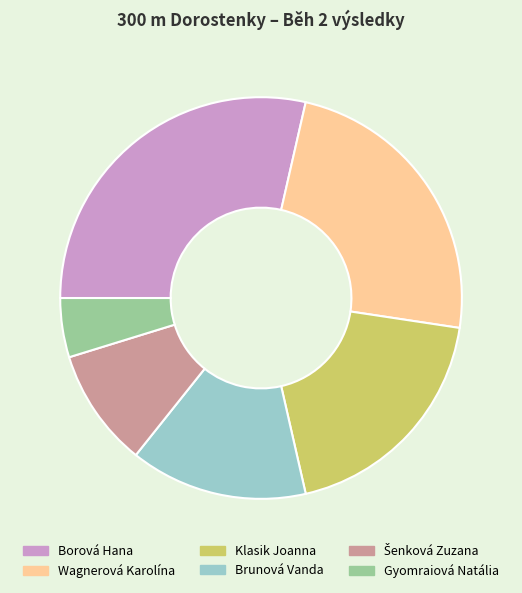

Is Borová Hana the majority of the pie?

No